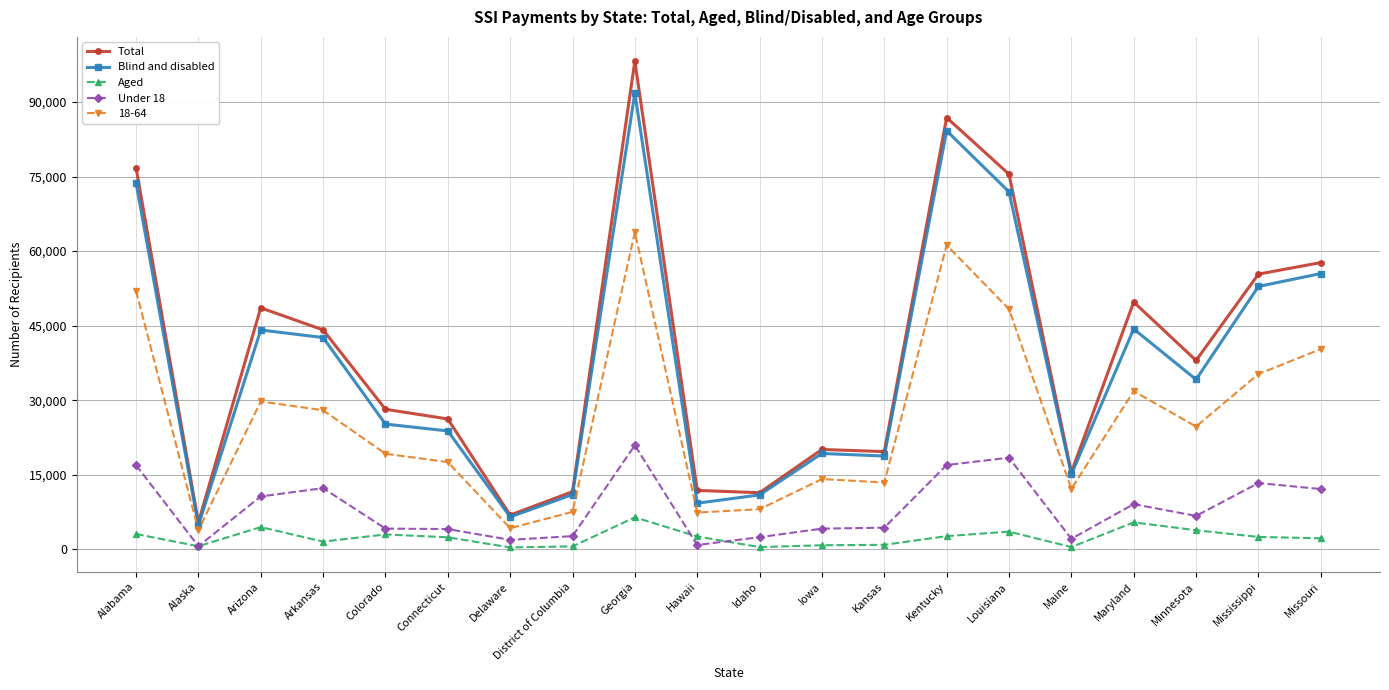

What is the maximum value shown in the chart?

98202